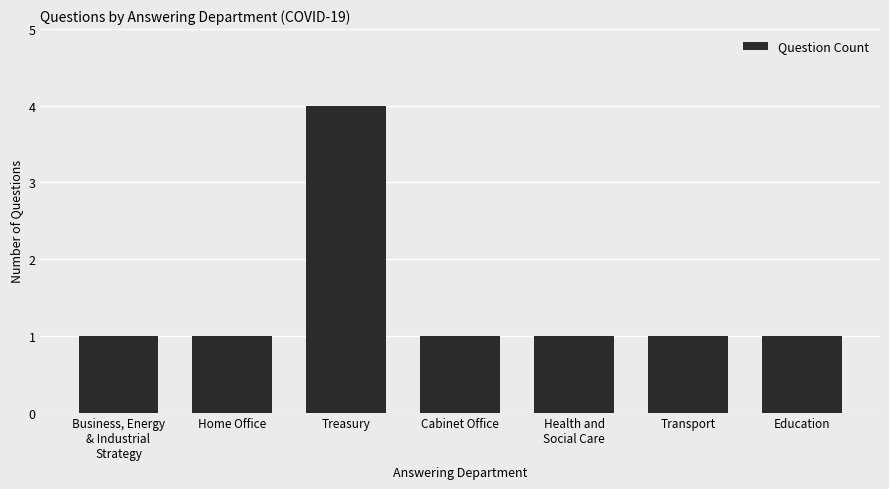

True or false: the data shows 4 at Treasury.

True